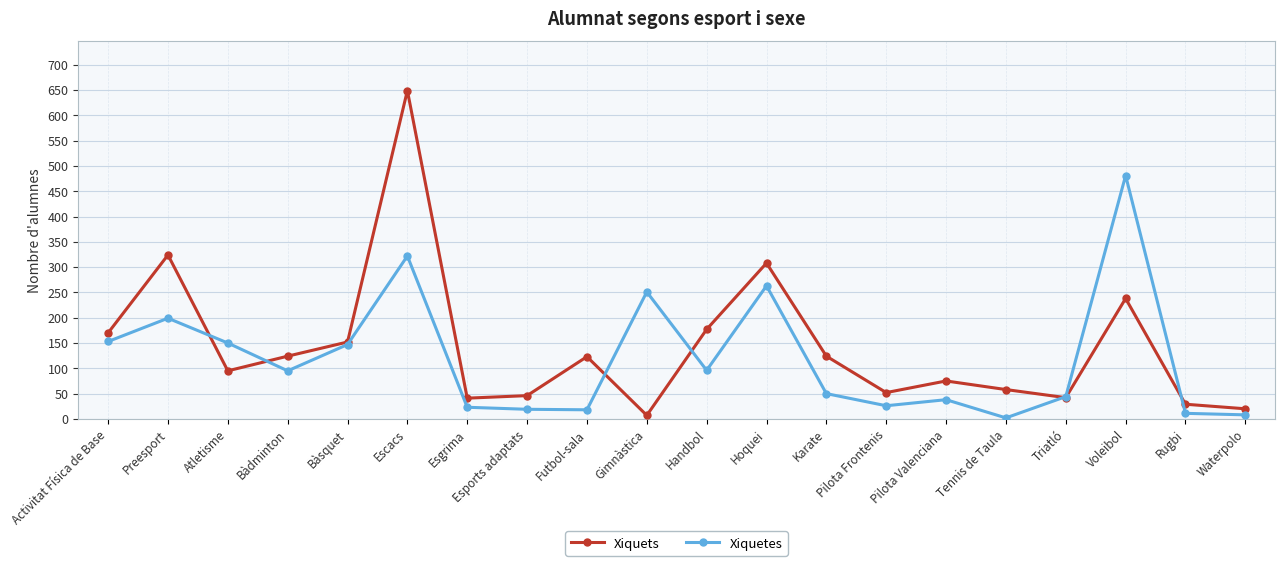

True or false: Xiquets has more than 2 interior local peaks.

True